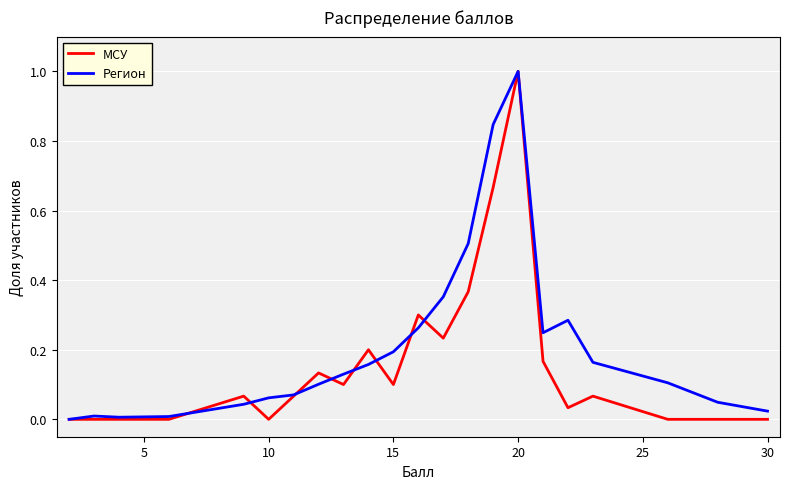

In Регион, how many points are higher than both neighbors (excluding endpoints)?

3